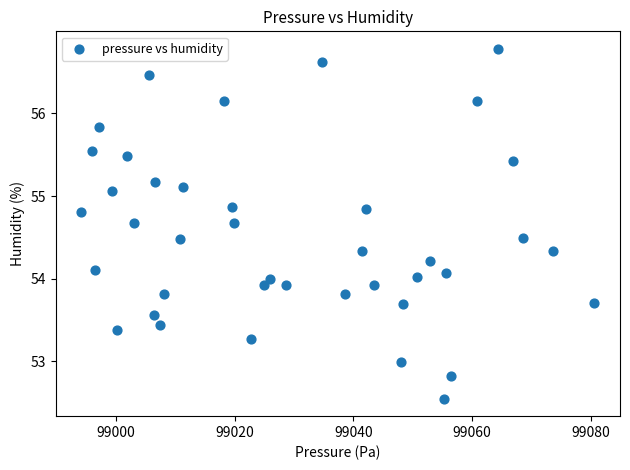

What is the range of X values (max minus min)?

86.4